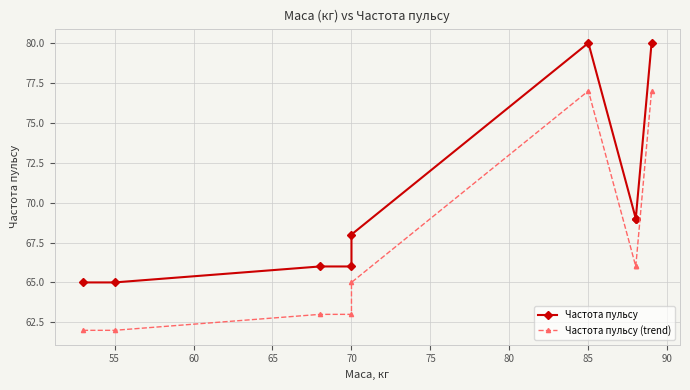

True or false: Частота пульсу (trend) has more than 1 points higher than both neighbors.

False